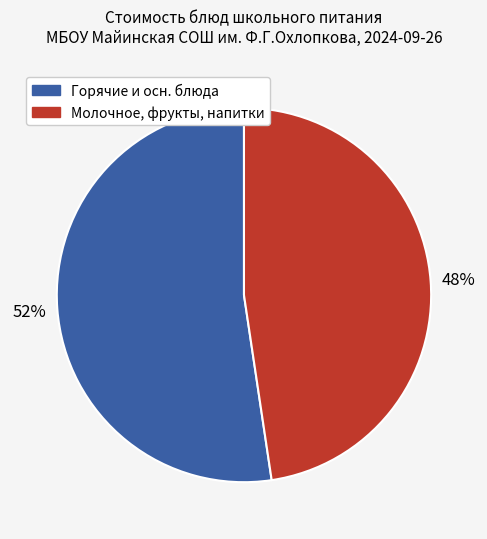

Does any single category account for the majority?

Yes